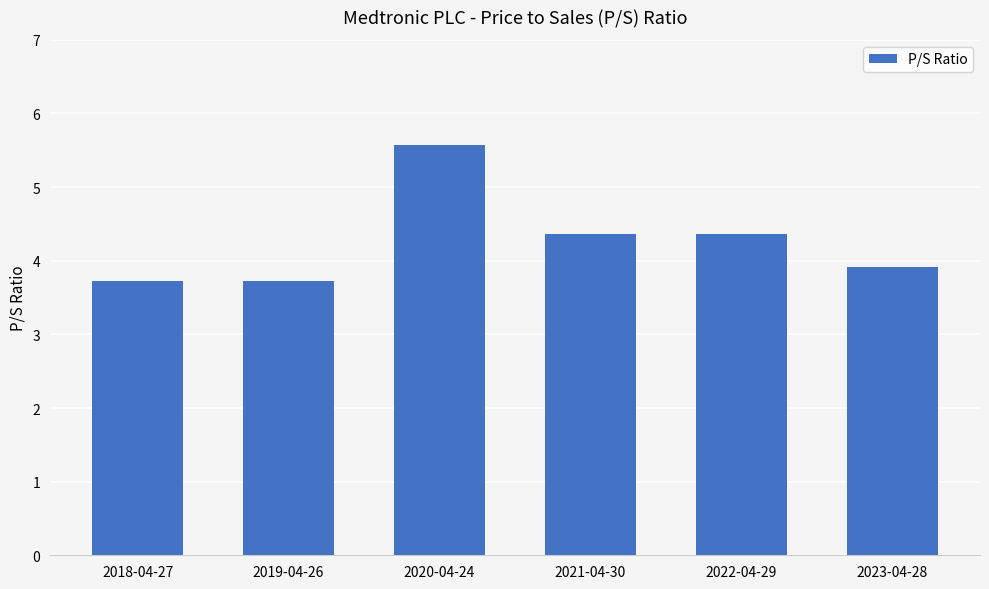

What is the sum of all values?

25.7